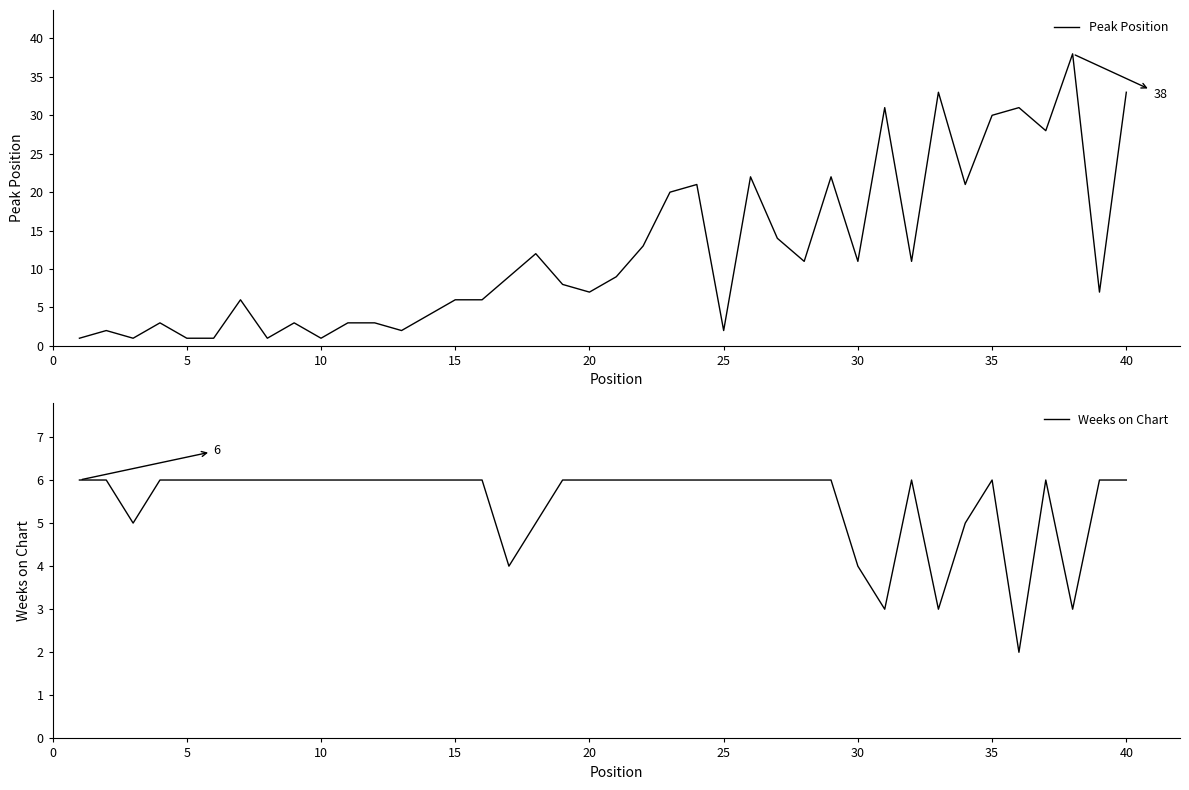

What is the highest value of the Peak Position series?

38